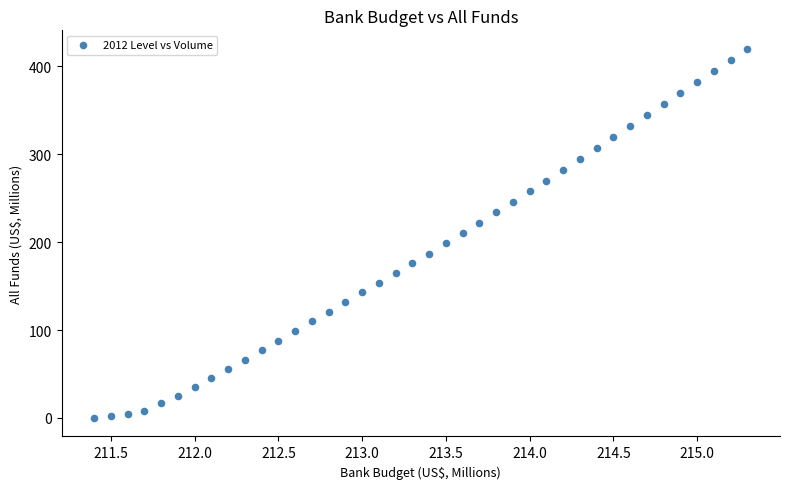

What is the range of X values (max minus min)?

3.9